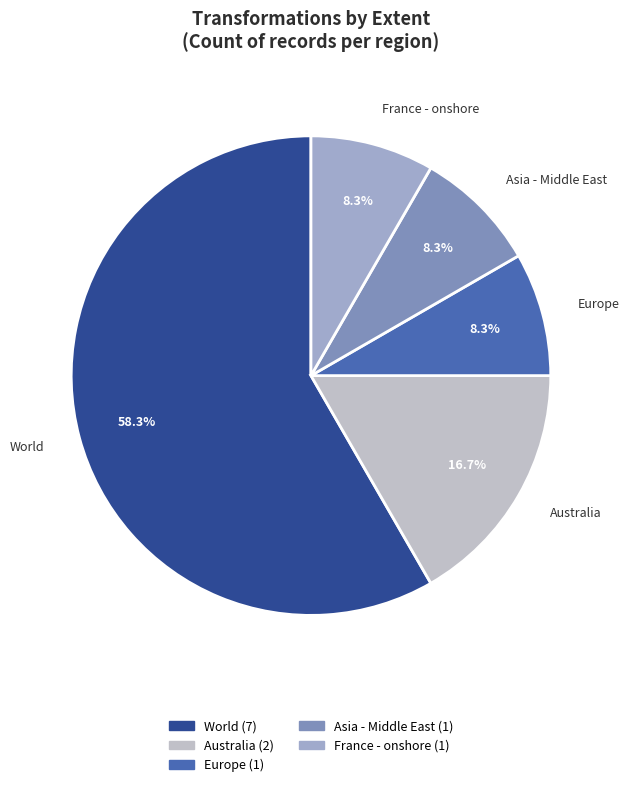

Is there a majority slice in this chart?

Yes